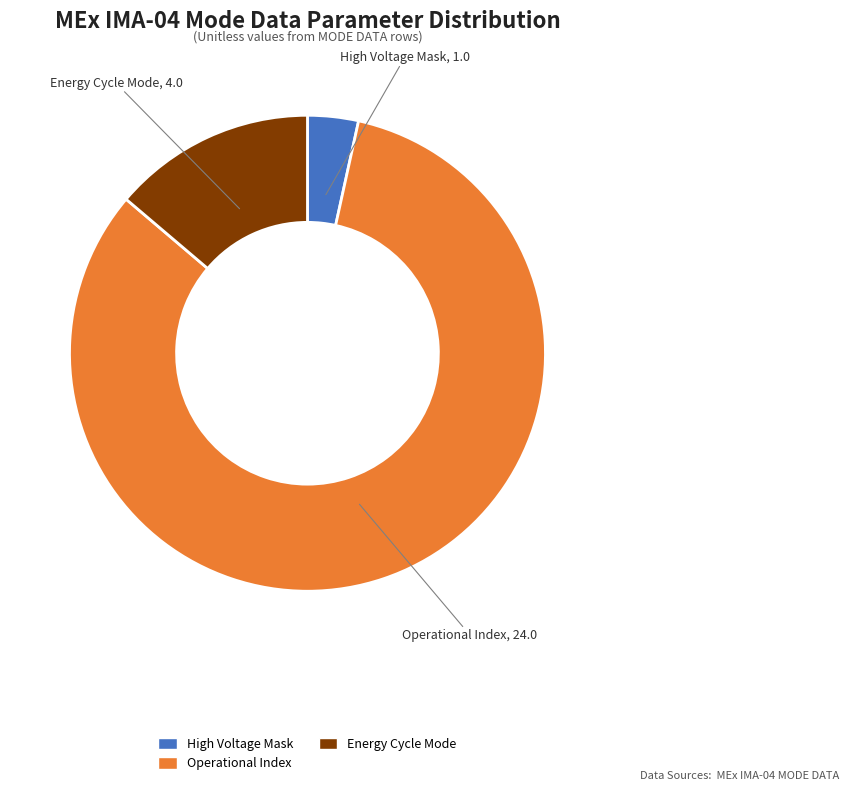

Is there any slice that represents more than half of the pie?

Yes